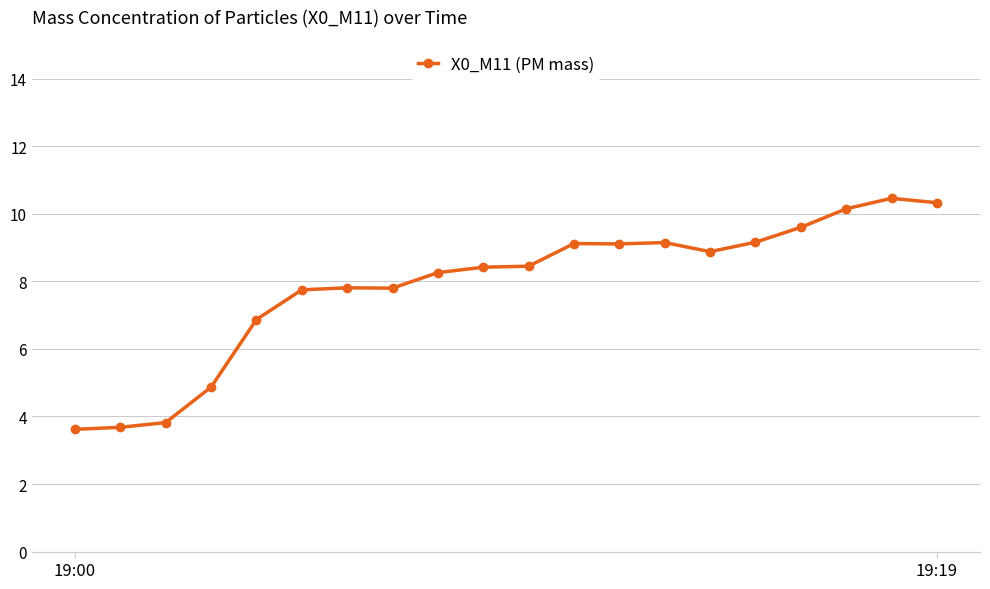

What is the sum of all values?

157.3